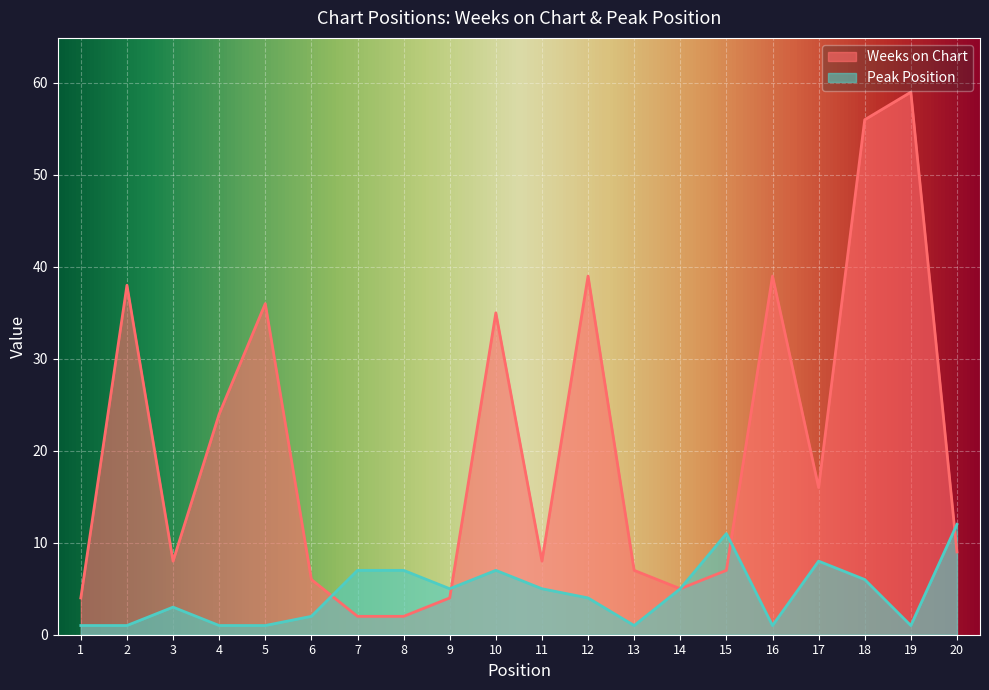

Reading left to right, transcribe all the data shown in this chart.

Weeks on Chart: 1=4	2=38	3=8	4=24	5=36	6=6	7=2	8=2	9=4	10=35	11=8	12=39	13=7	14=5	15=7	16=39	17=16	18=56	19=59	20=9
Peak Position: 1=1	2=1	3=3	4=1	5=1	6=2	7=7	8=7	9=5	10=7	11=5	12=4	13=1	14=5	15=11	16=1	17=8	18=6	19=1	20=12